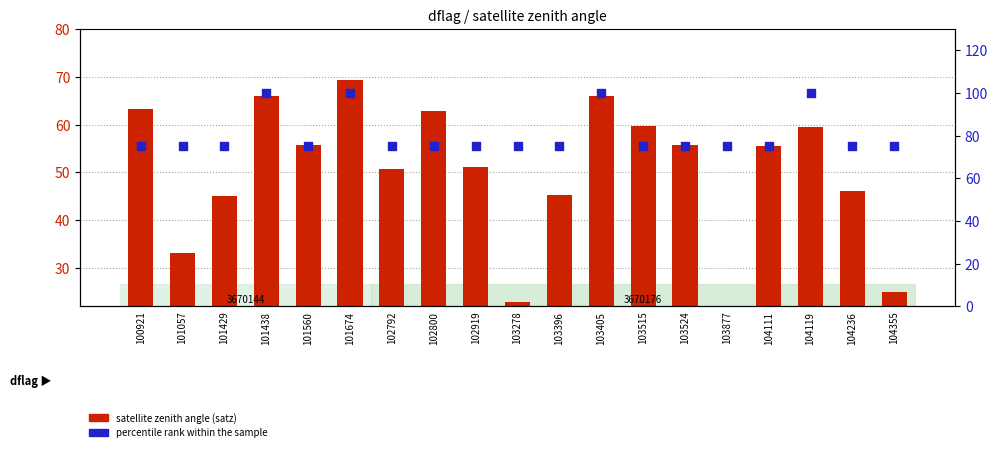

Which series has the largest total across all categories?

percentile rank within the sample